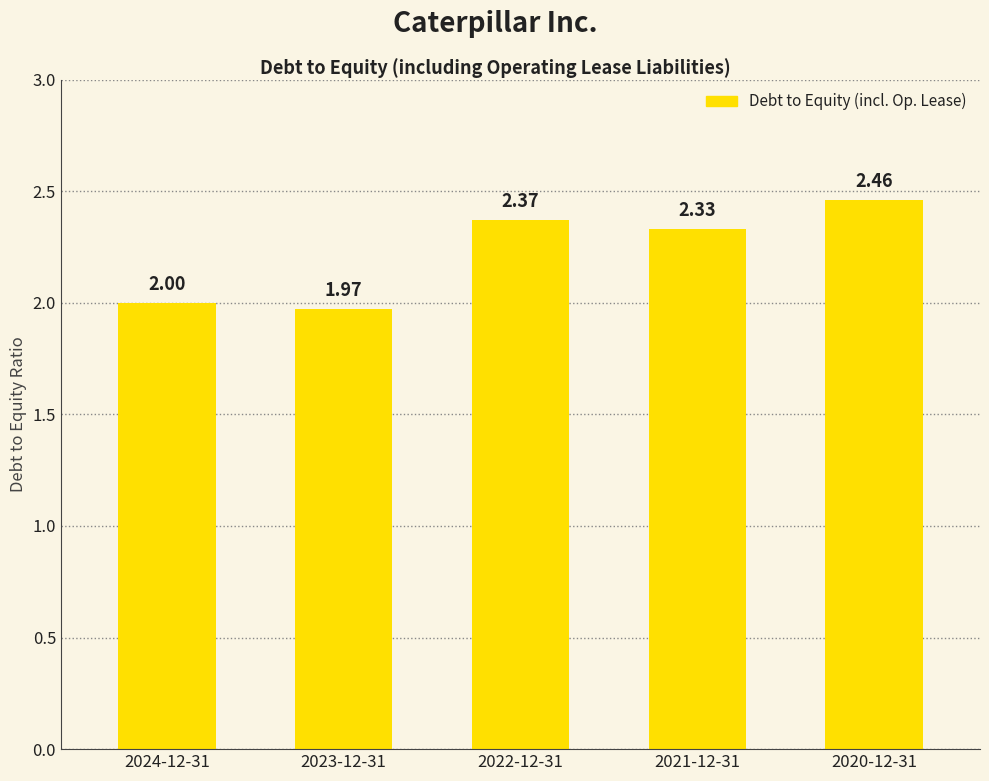

Which has a higher value, 2022-12-31 or 2020-12-31?

2020-12-31